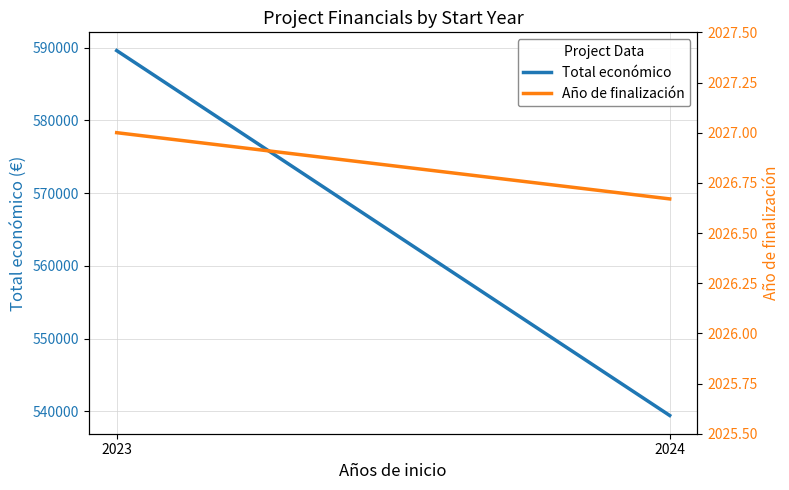

At how many categories does at least one series exceed 299032?

2